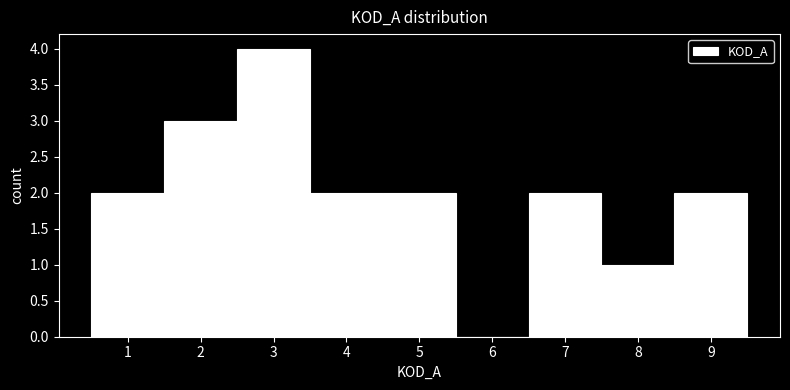

Reading left to right, transcribe all the data shown in this chart.

1=2	2=3	3=4	4=2	5=2	6=0	7=2	8=1	9=2